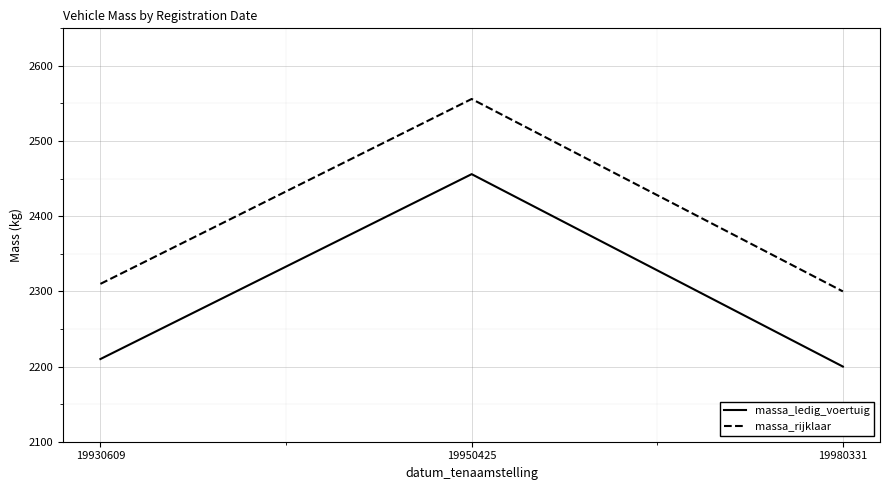

What is the average value of the massa_rijklaar series?

2389